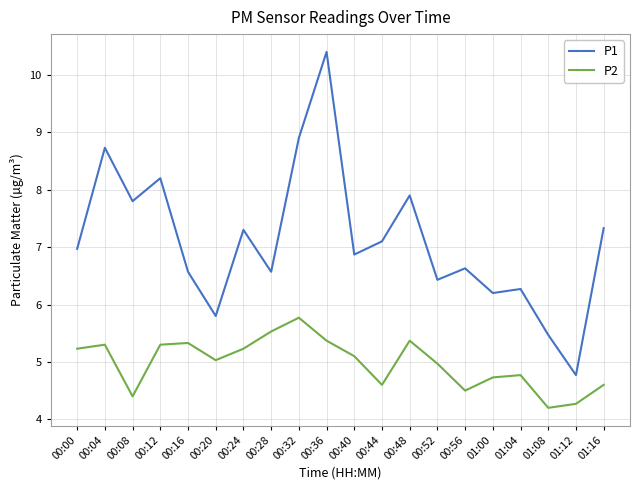

Does the chart have visible grid lines?

Yes